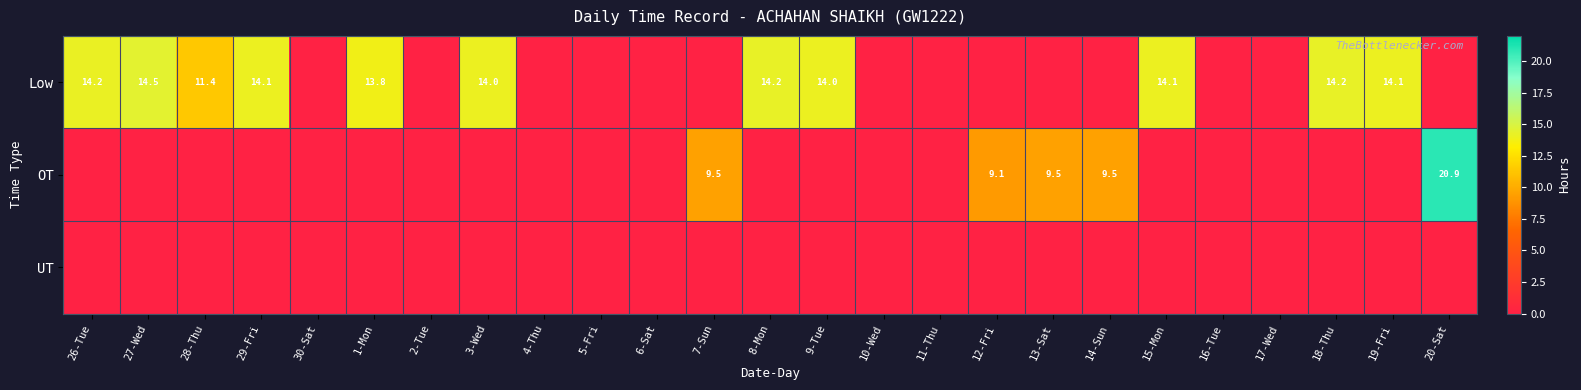

The OT series shows 15.7 at 13-Sat. True or false?

False